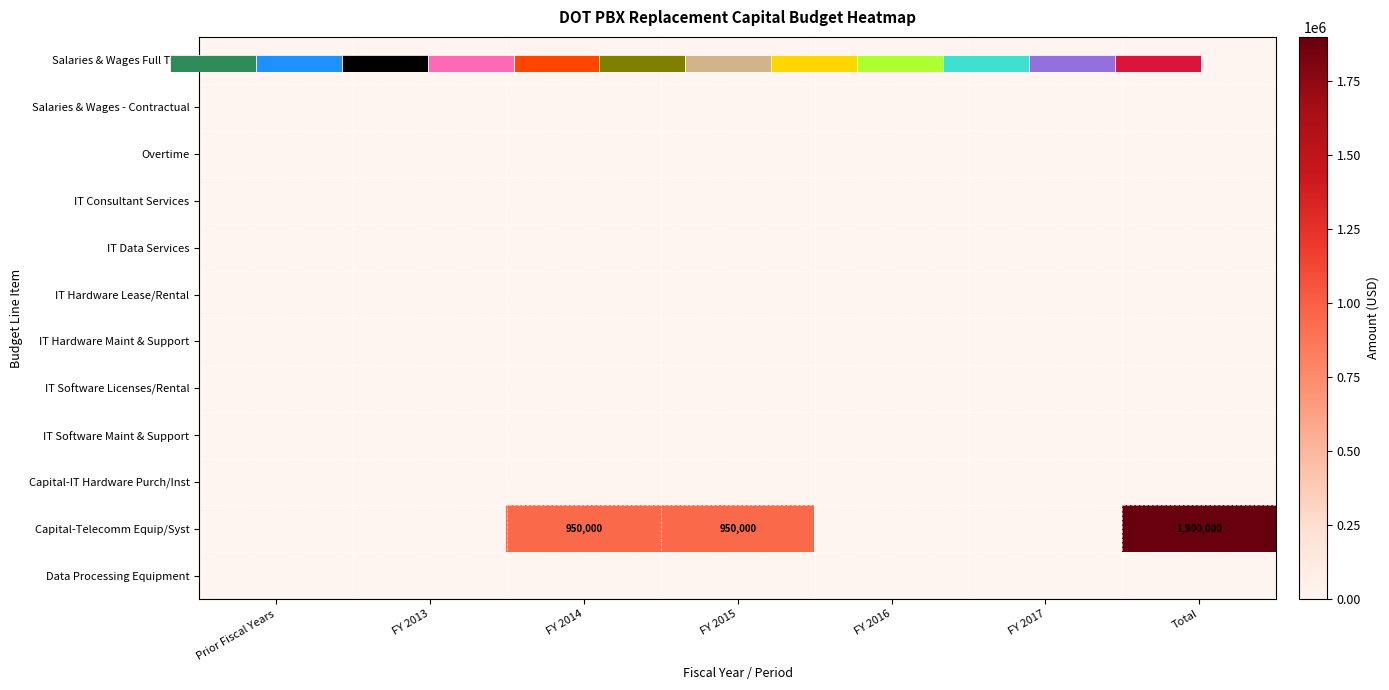

What is the greatest value displayed?

1900000